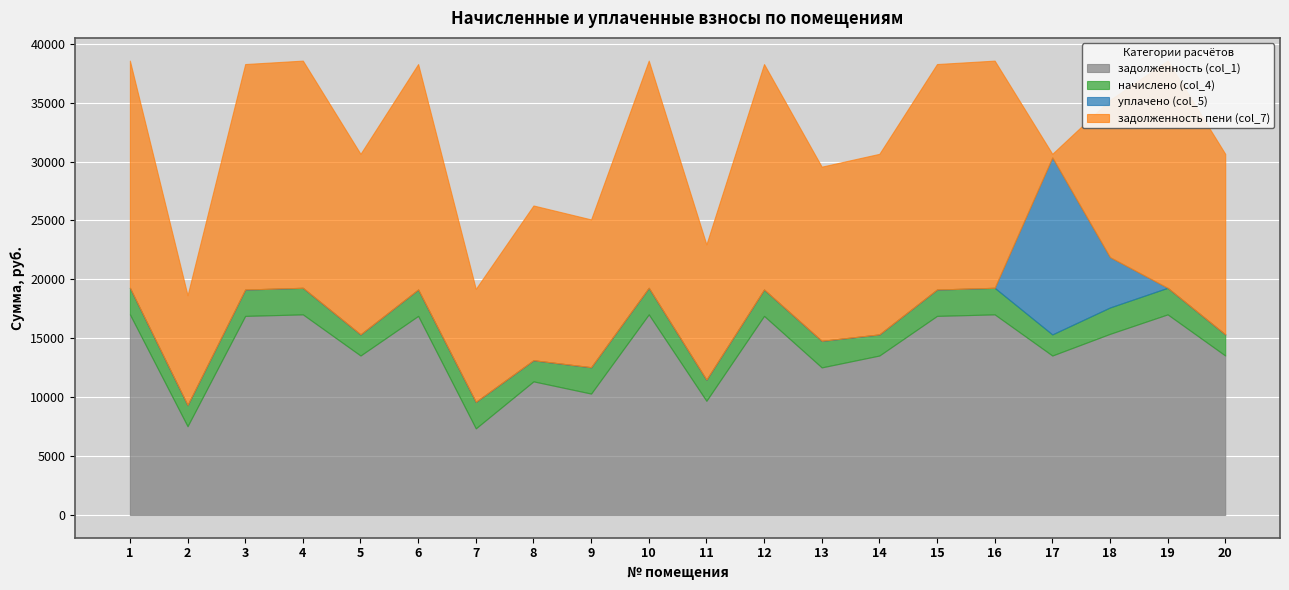

The начислено (col_4) series shows 2238.5 at 15. True or false?

True